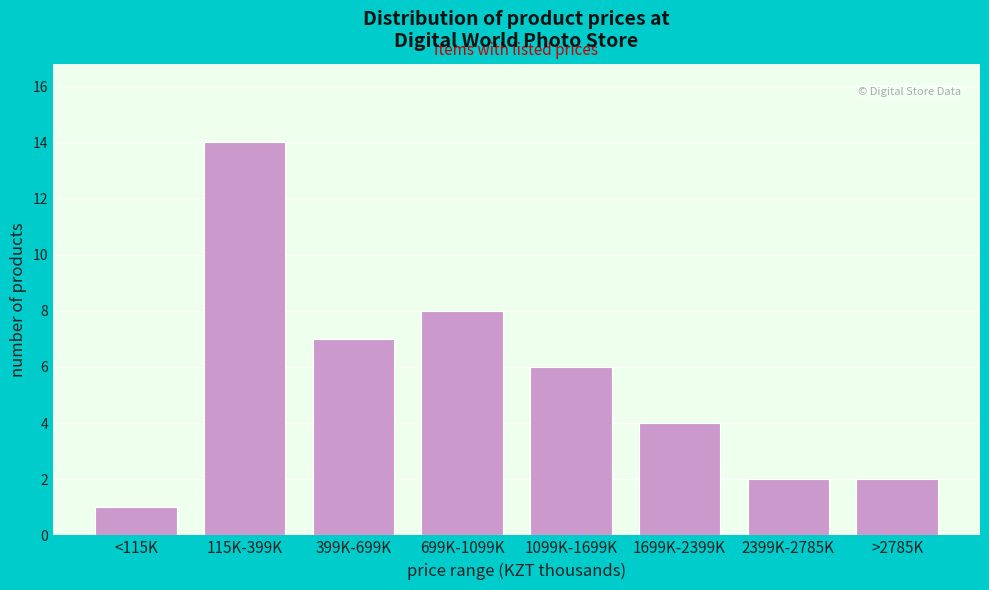

Reading left to right, transcribe all the data shown in this chart.

1	14	7	8	6	4	2	2